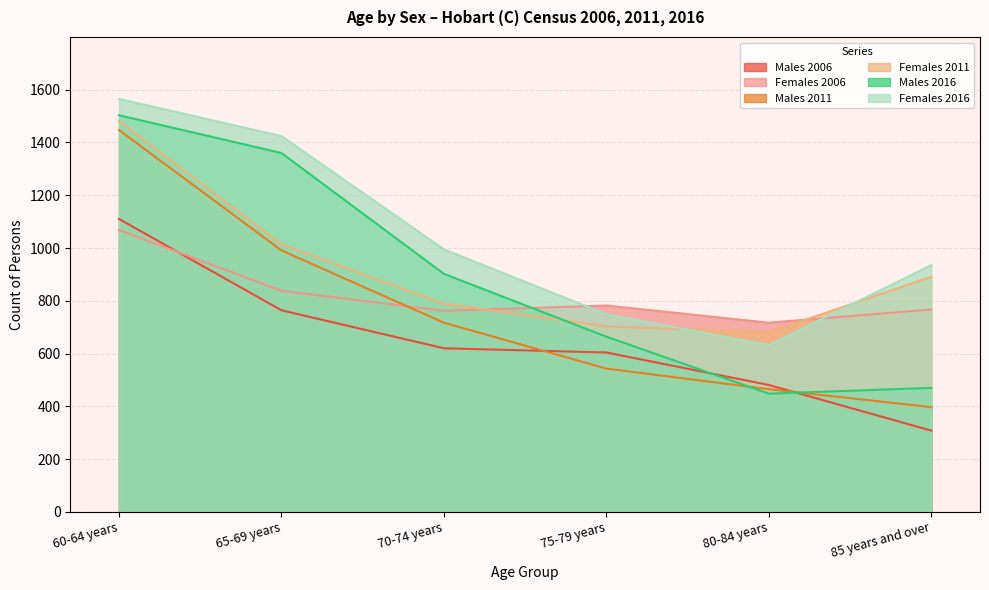

What are all the series names shown in the legend?

Males 2006, Females 2006, Males 2011, Females 2011, Males 2016, Females 2016